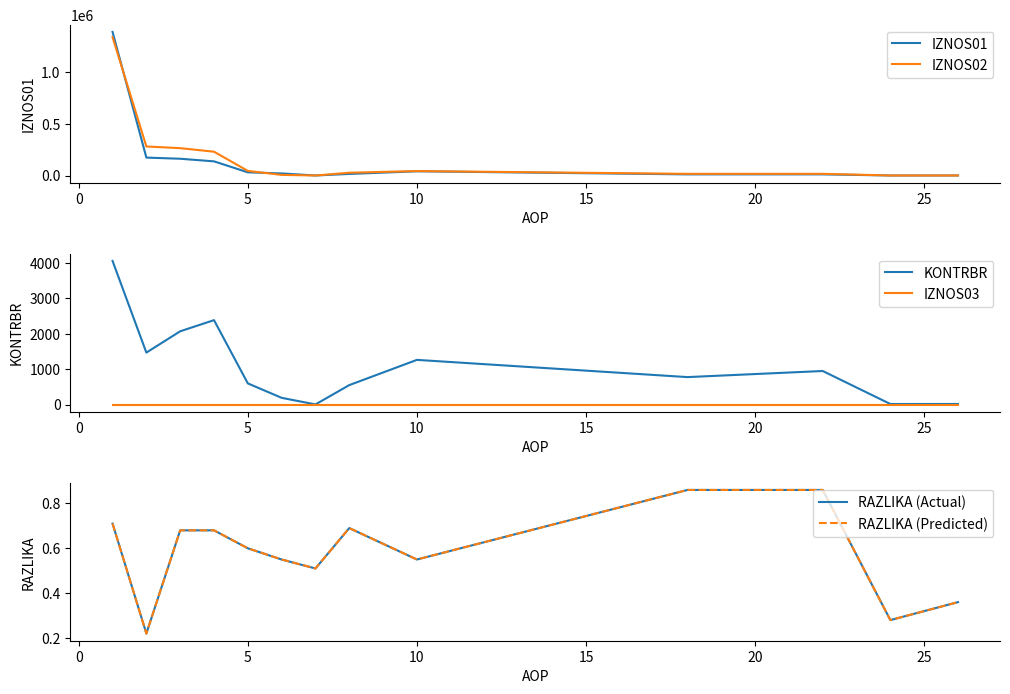

True or false: IZNOS02 and KONTRBR intersect in this chart.

False